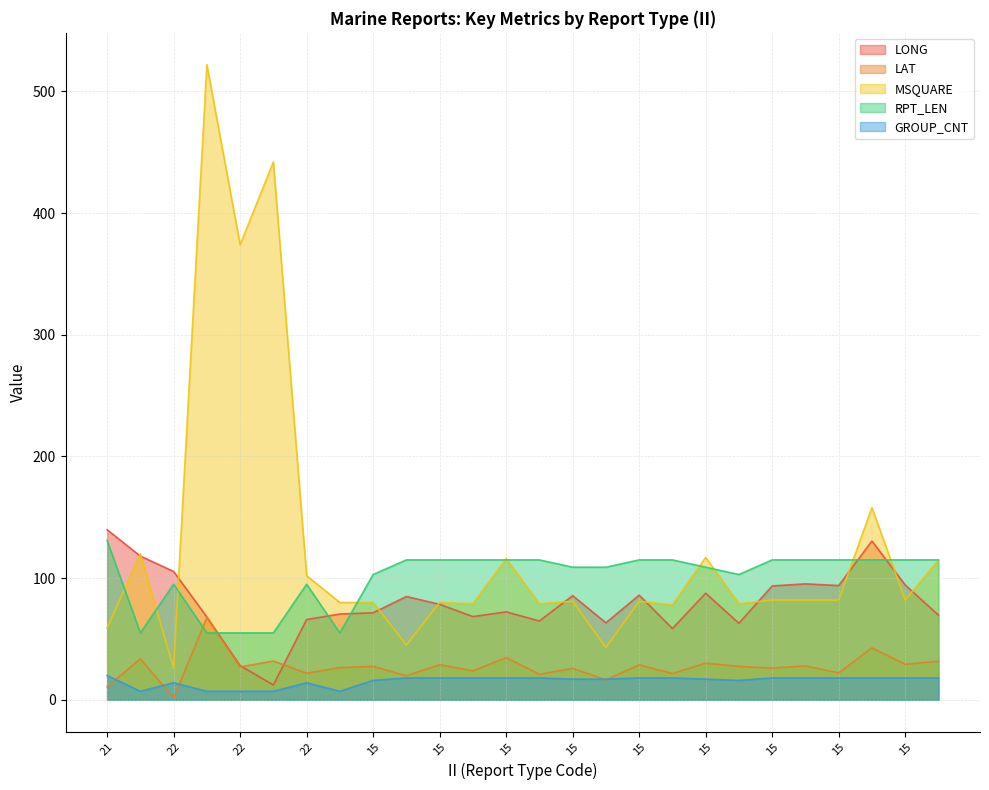

Is the value of LONG at 15 greater than the value of GROUP_CNT at 22?

Yes